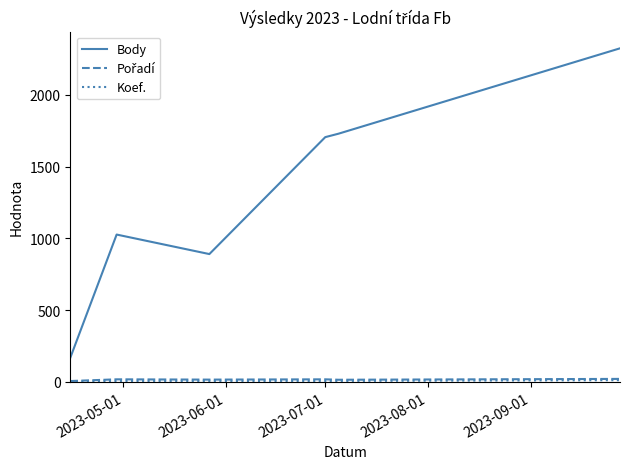

What is the maximum value shown in the chart?

2325